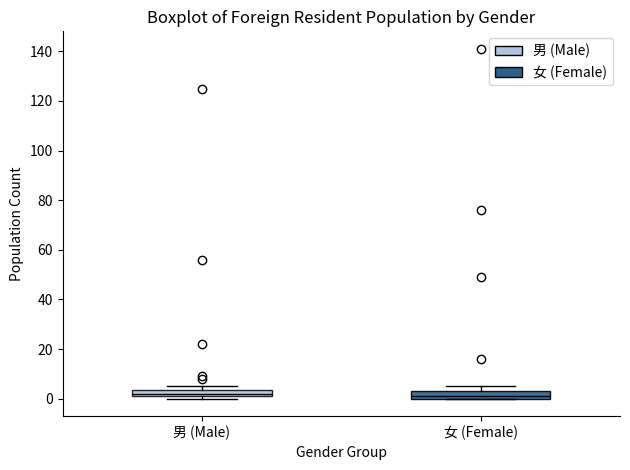

Where is the upper edge of the box for 男 (Male) on the y-axis? The values are not printed on the chart, so give them approximately, as read against the axis.

4